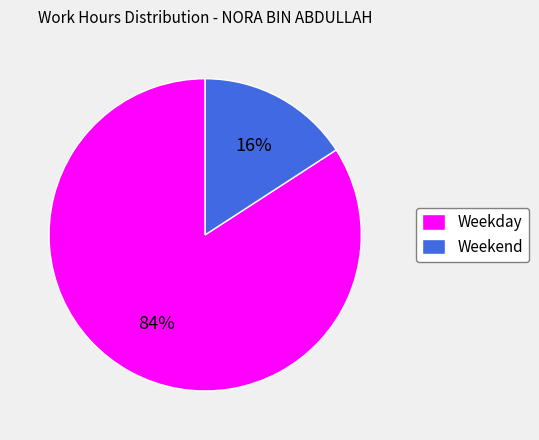

To the nearest percent, what is the difference between the Weekend and Weekday slice percentages?

68%